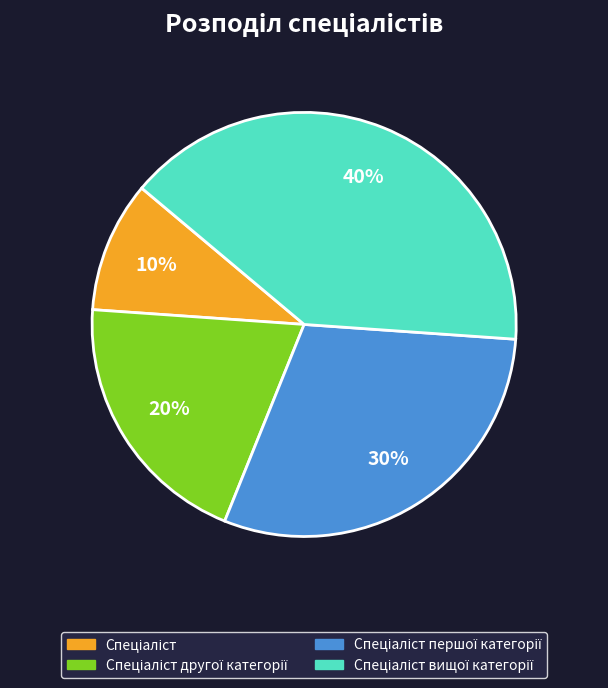

To the nearest percent, what is the average slice percentage?

25%